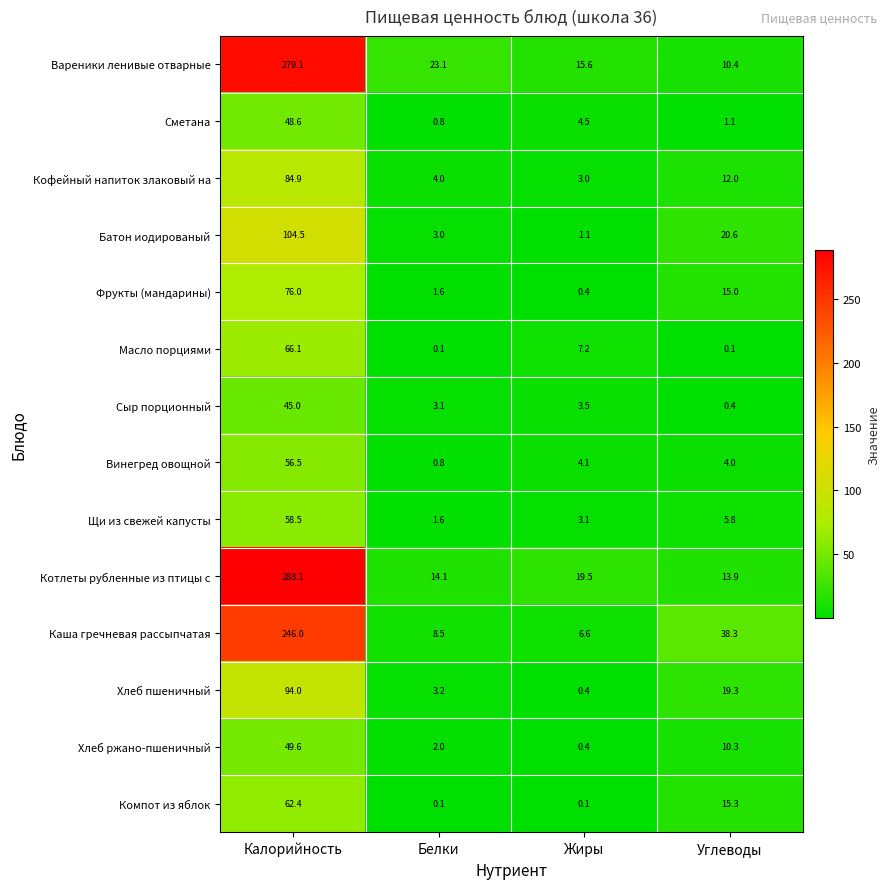

Which series has the largest range (max minus min)?

Котлеты рубленные из птицы с